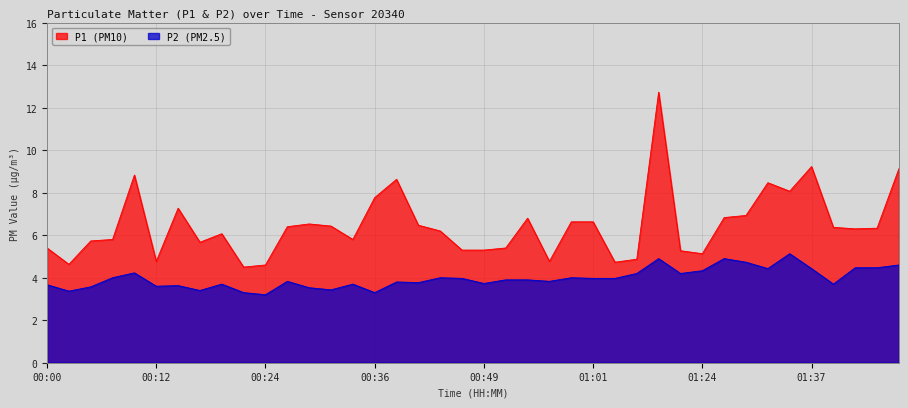

In P2, how many points are higher than both neighbors (excluding endpoints)?

11